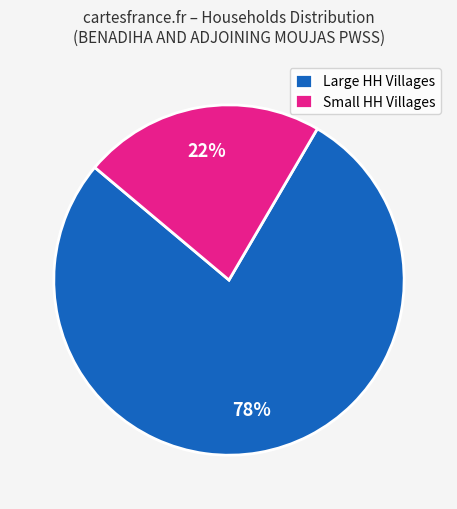

What percentage is the Large HH Villages slice, to the nearest percent?

78%